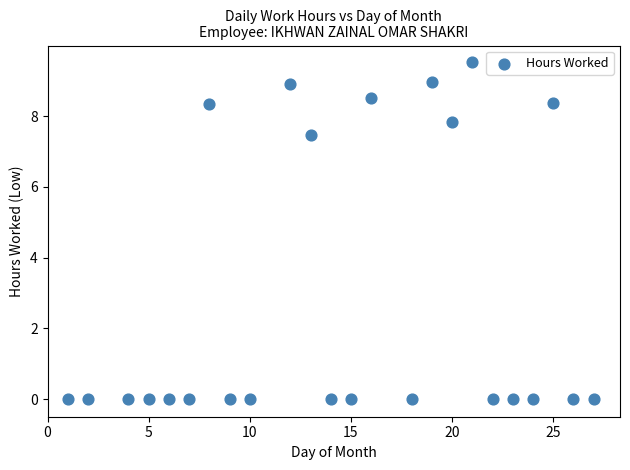

What is the range of Y values (max minus min)?

9.5